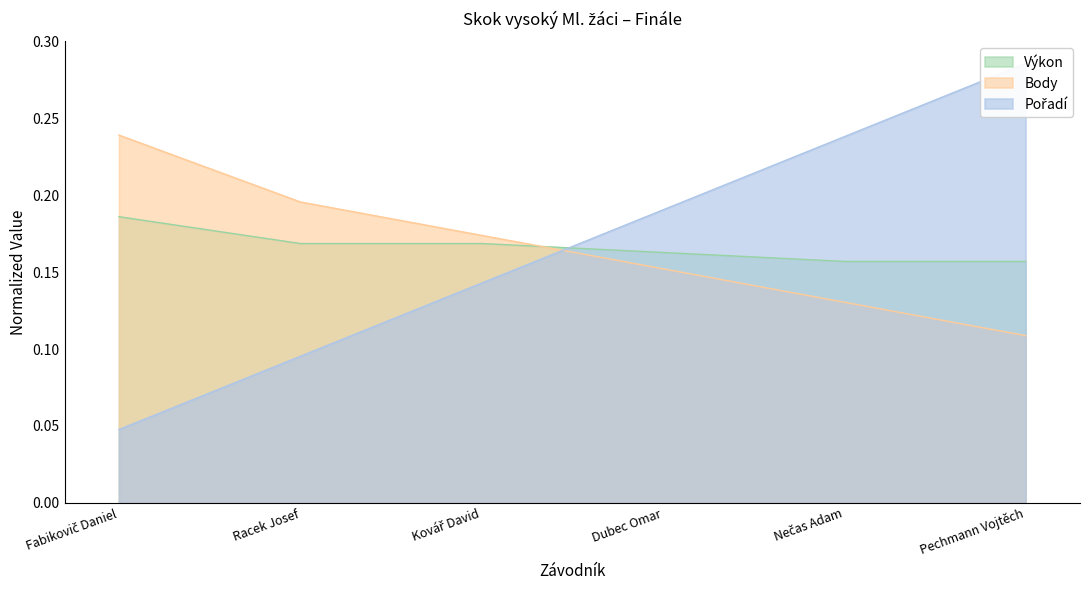

Which category has the highest value across all series?

Pechmann Vojtěch